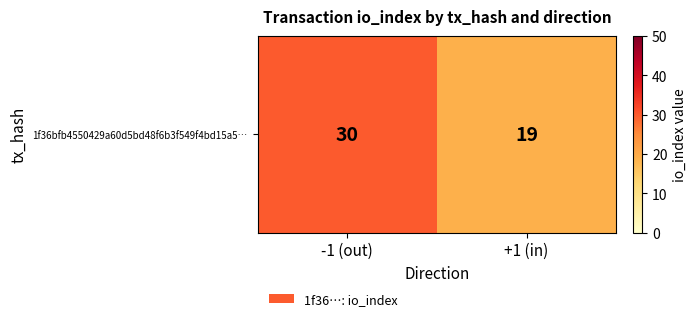

Rank the categories by value from highest to lowest.

-1 (out), +1 (in)